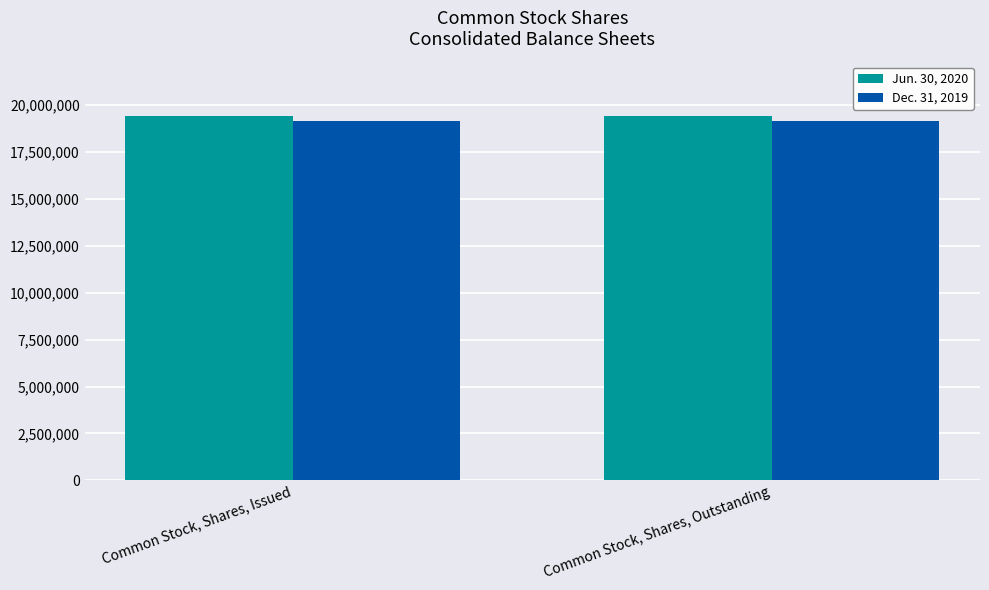

What is the spread (max minus min) of values at Common Stock, Shares, Outstanding?

258689